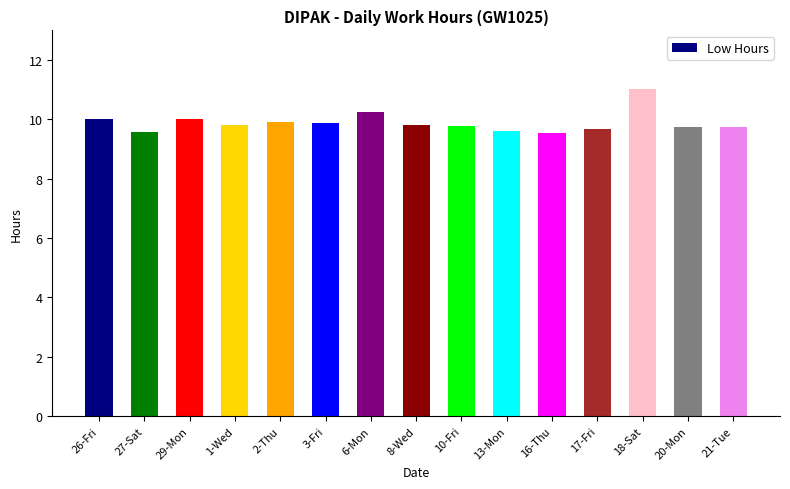

The value at 13-Mon is 9.6. True or false?

True